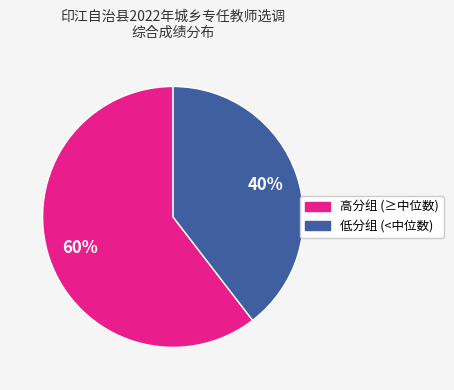

Does any single category account for the majority?

Yes